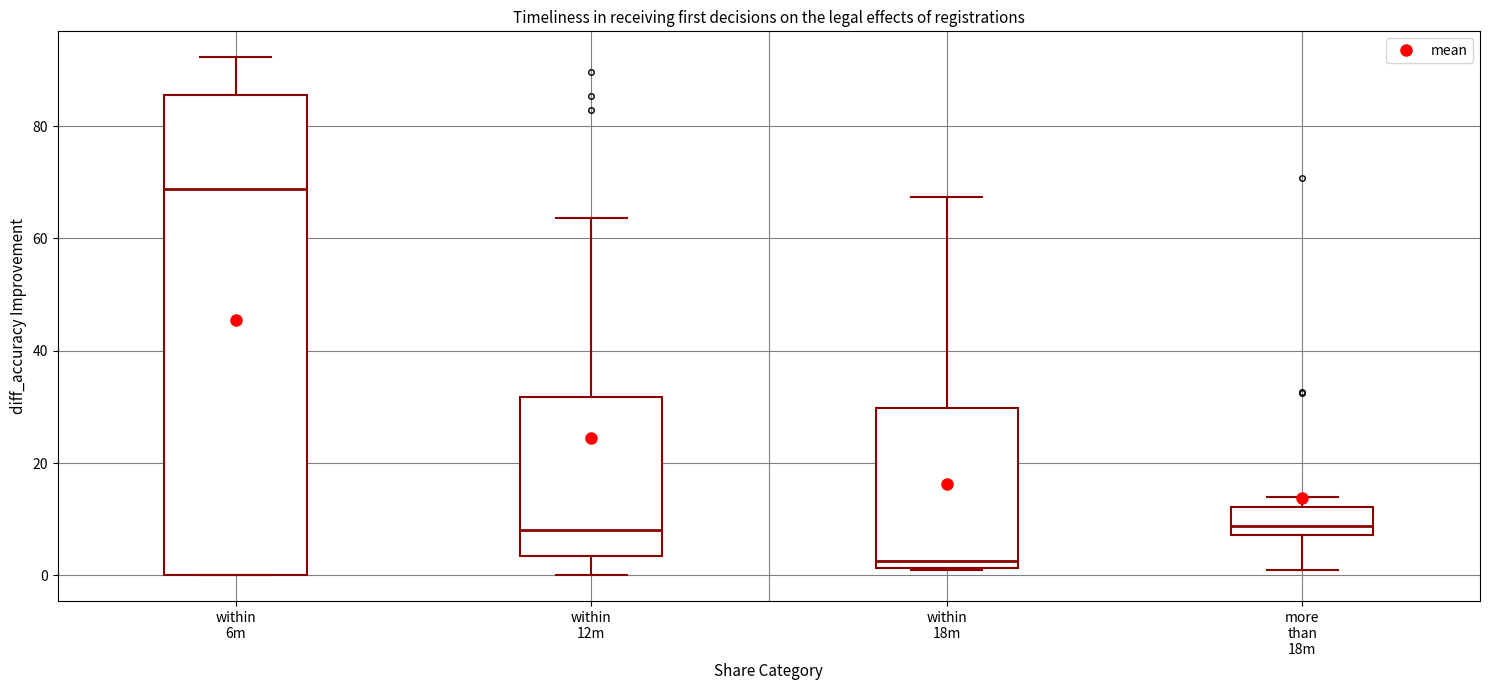

Where does the upper whisker of the box for within 18m end on the y-axis? The values are not printed on the chart, so give them approximately, as read against the axis.

68